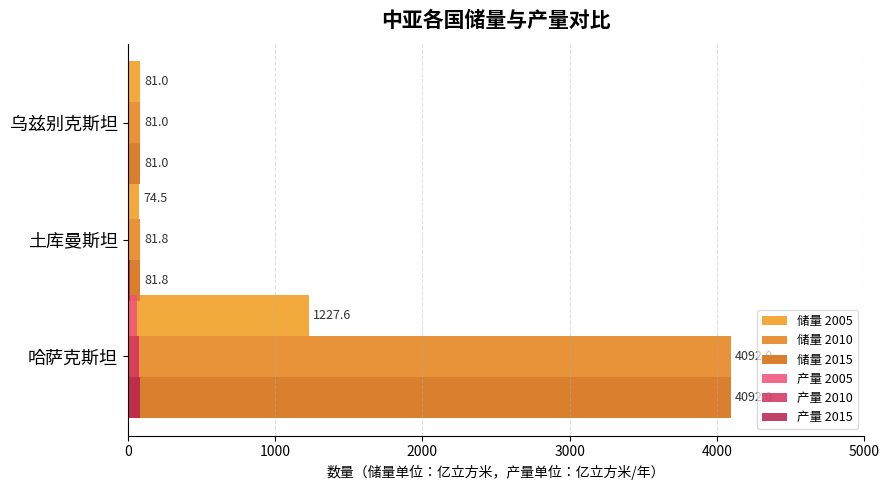

What are all the series names shown in the legend?

储量 2005, 储量 2010, 储量 2015, 产量 2005, 产量 2010, 产量 2015